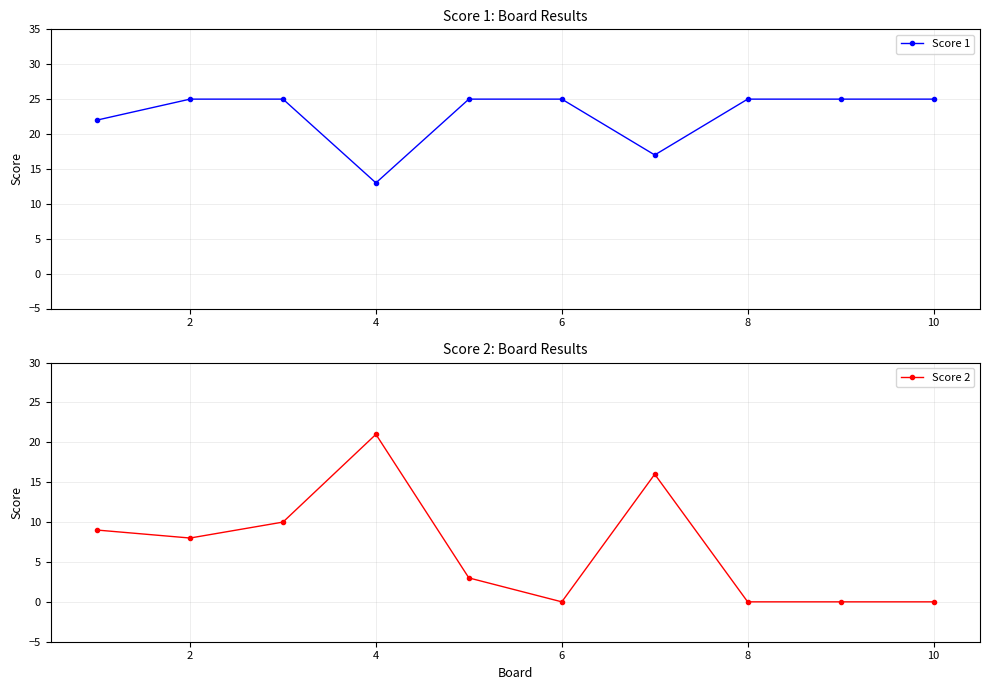

How many distinct data groups are displayed?

2